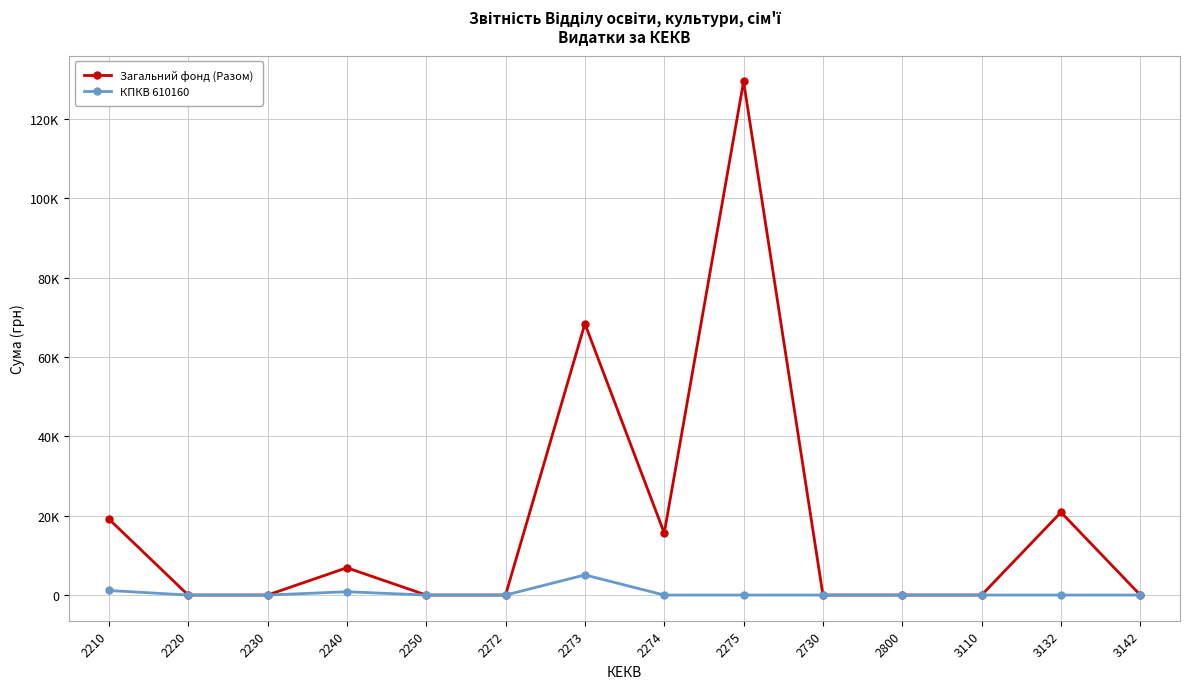

Read the КПКВ 610160 value at 2240.

832.0